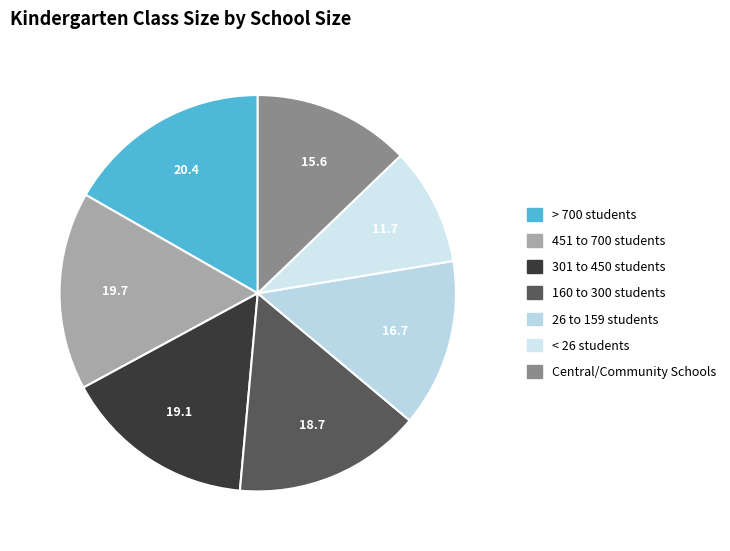

To the nearest percent, what percentage of the pie is 160 to 300 students?

15%